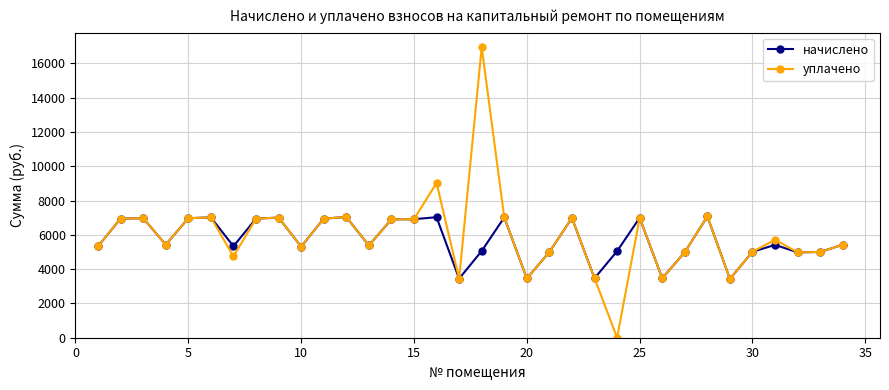

What are all the series names shown in the legend?

начислено, уплачено